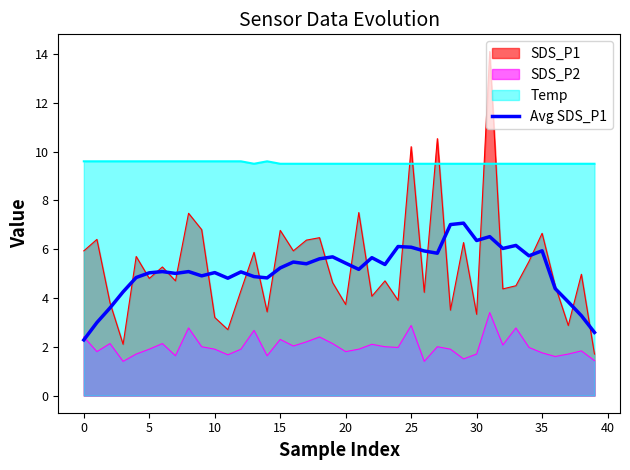

True or false: Temp has a value of 9.5 at 30.

True